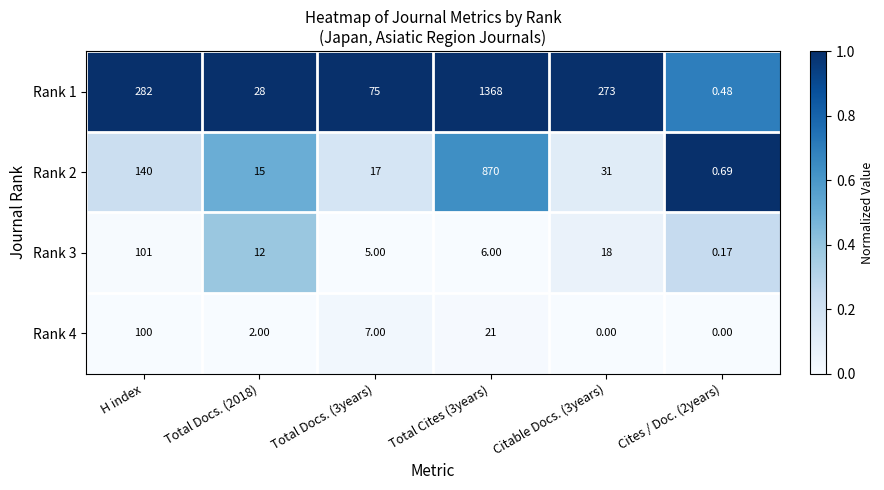

At which label is Rank 1 closest to 684?

H index